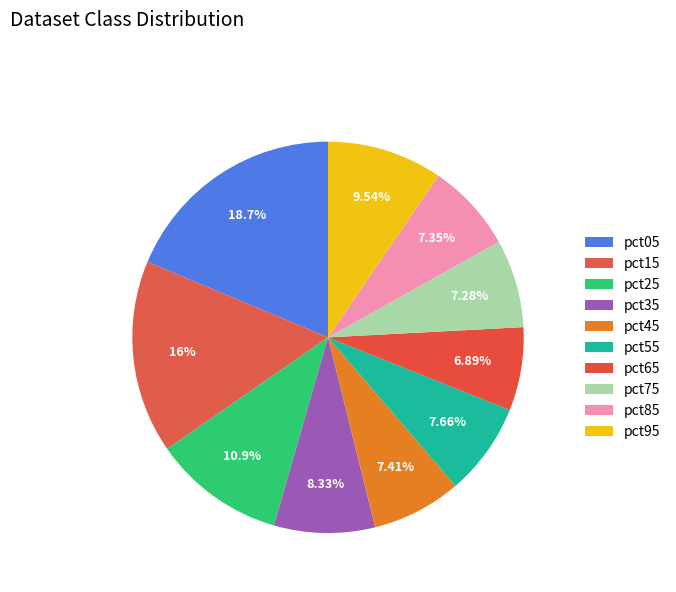

Count the number of slices in the pie.

10